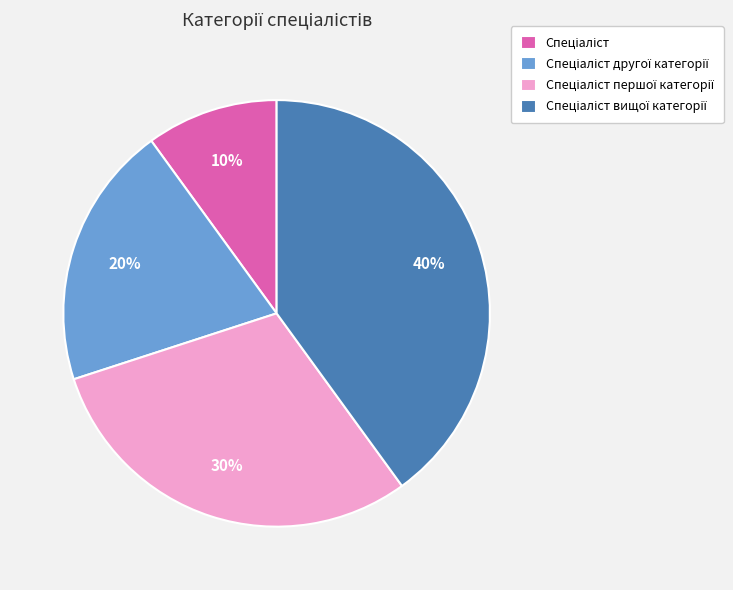

How many segments does this pie chart have?

4